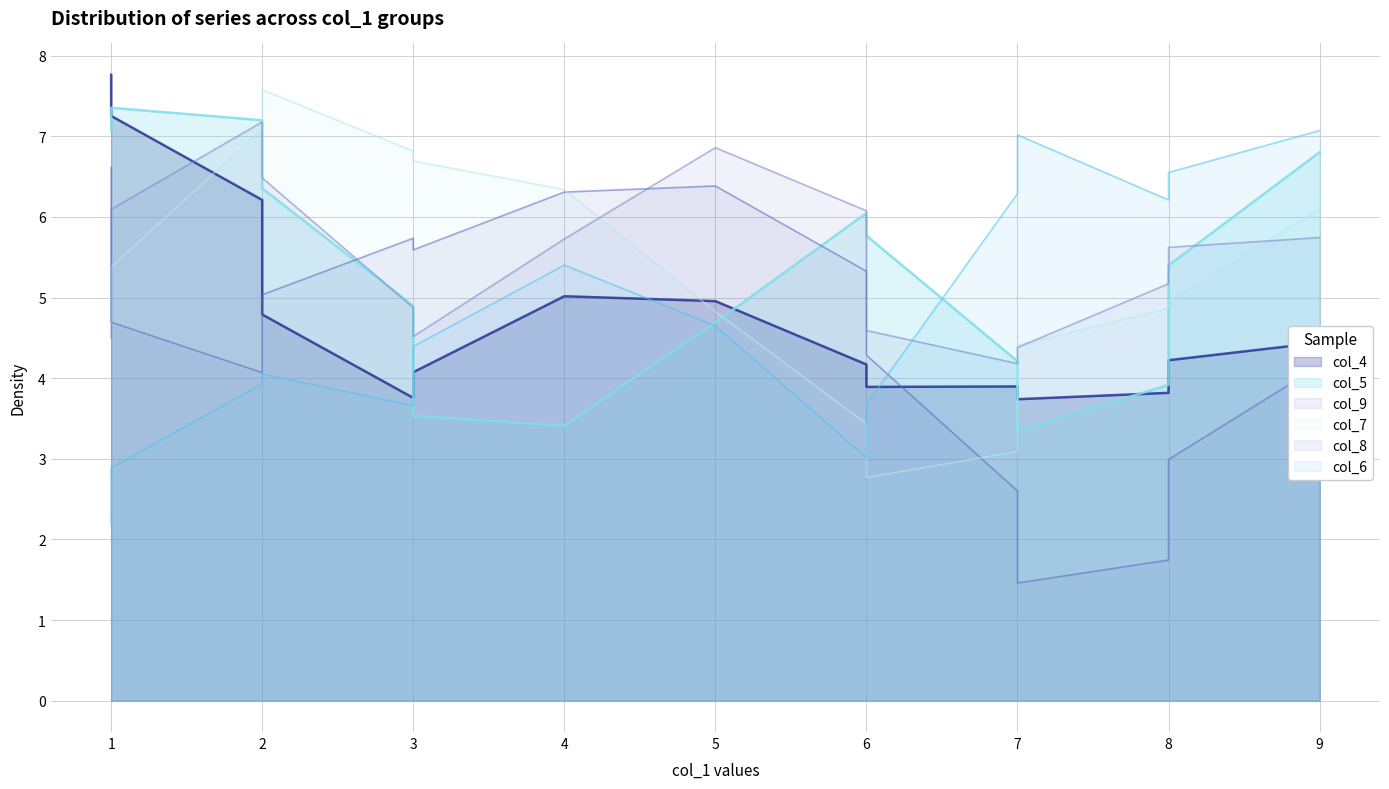

What is the average value of the col_5 series?

5